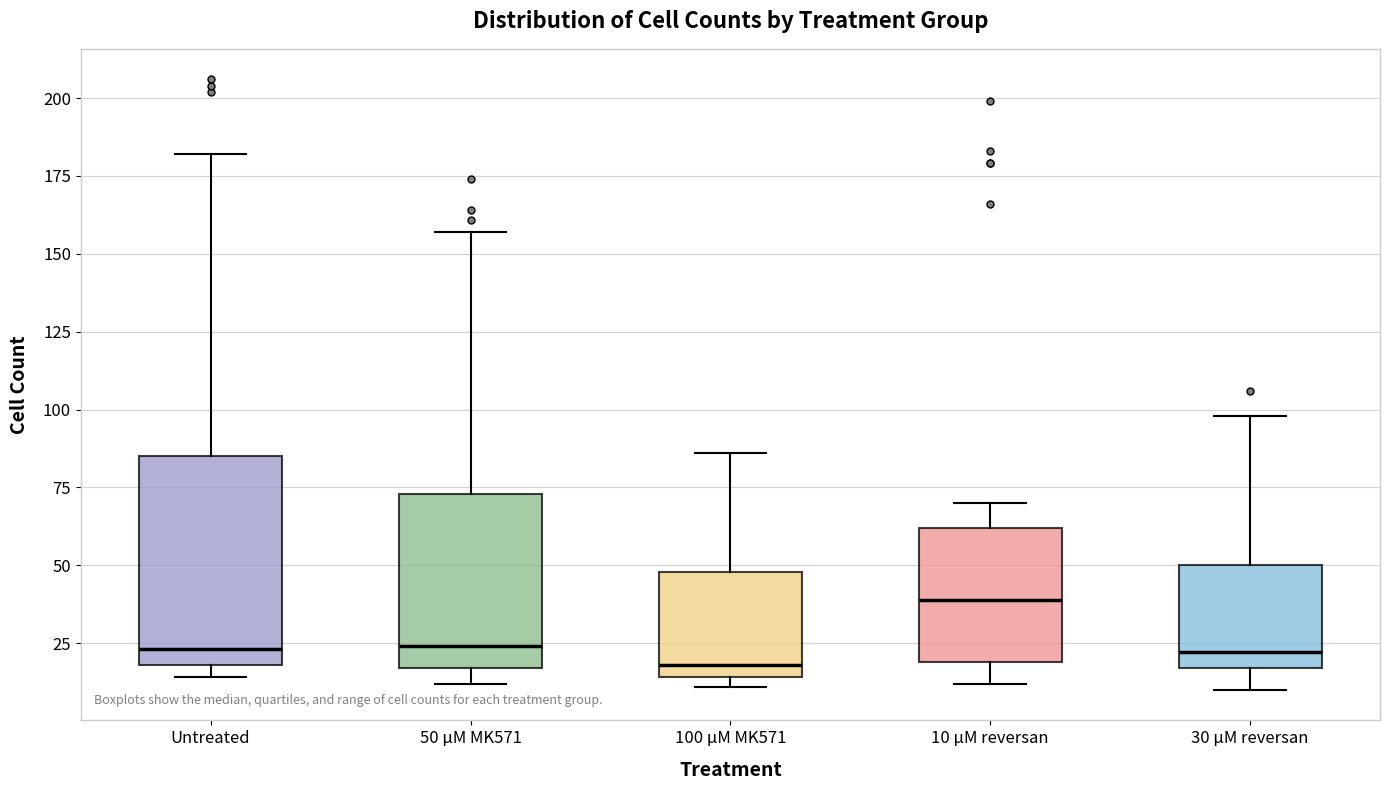

Reading left to right, transcribe this box plot: for each box, give where its median line is, the range the box spans, and where its two whiskers end, as read against the y-axis. The values are not printed on the chart, so give them approximately, as read against the axis.

Untreated: median 25, box 20 to 85, whiskers 15 to 180
50 μM MK571: median 25, box 15 to 75, whiskers 10 to 155
100 μM MK571: median 20, box 15 to 50, whiskers 10 to 85
10 μM reversan: median 40, box 20 to 60, whiskers 10 to 70
30 μM reversan: median 20, box 15 to 50, whiskers 10 to 100